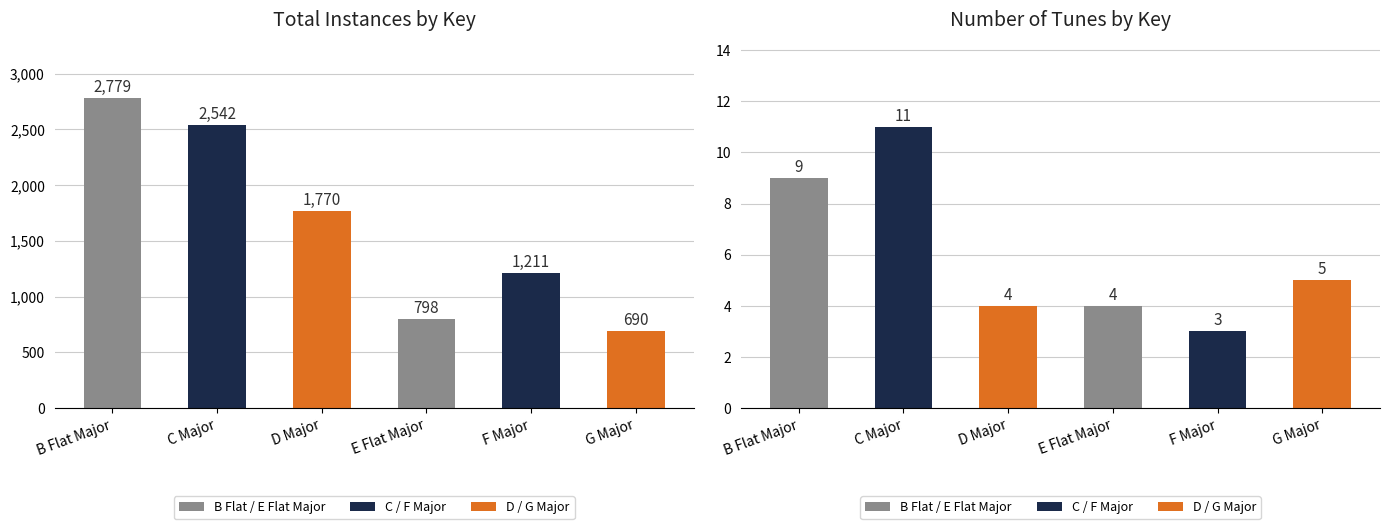

Which series changed the most between B Flat Major and F Major?

Total Instances